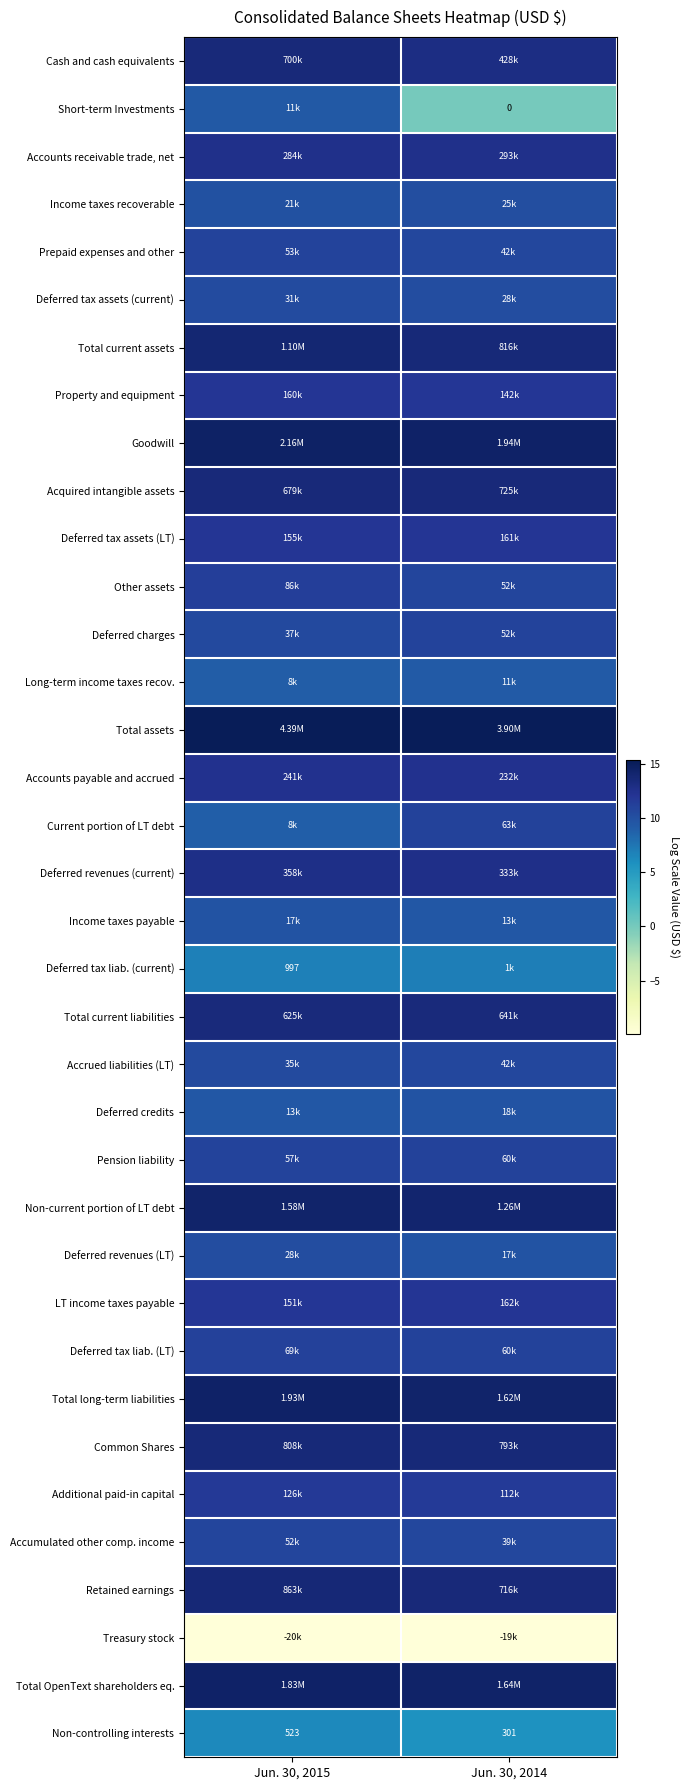

At which label is Accounts receivable trade, net closest to 12?

Jun. 30, 2015